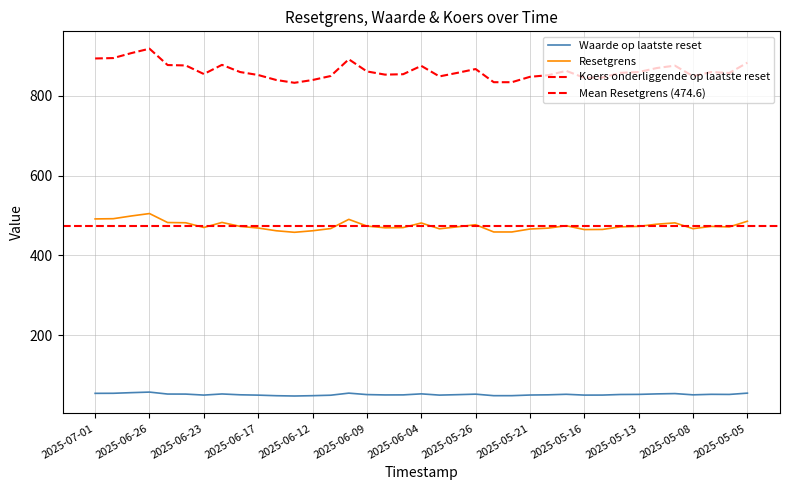

Which series changed the most between 2025-06-30 and 2025-05-07?

Koers onderliggende op laatste reset